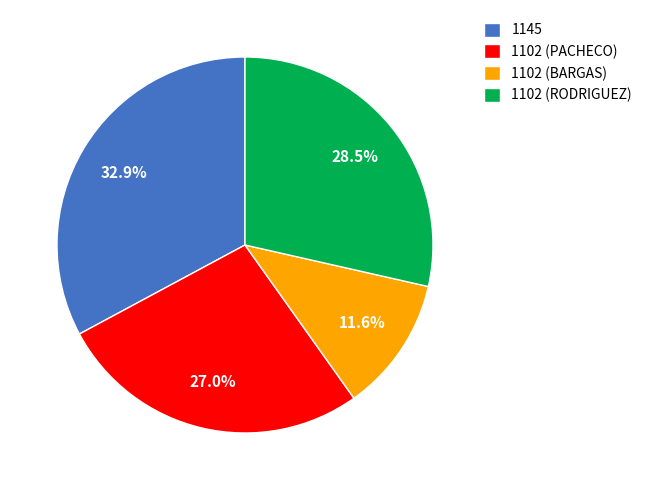

To the nearest percent, what is the average slice percentage?

25%